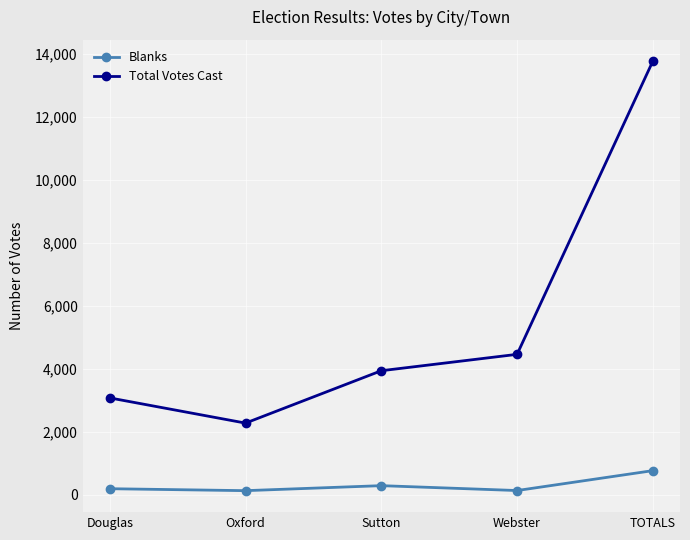

True or false: Total Votes Cast has a value of 2282 at Oxford.

True